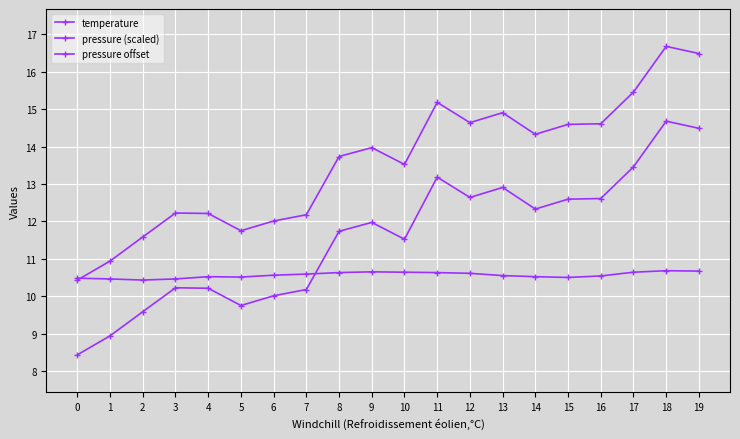

Does the chart have visible grid lines?

Yes